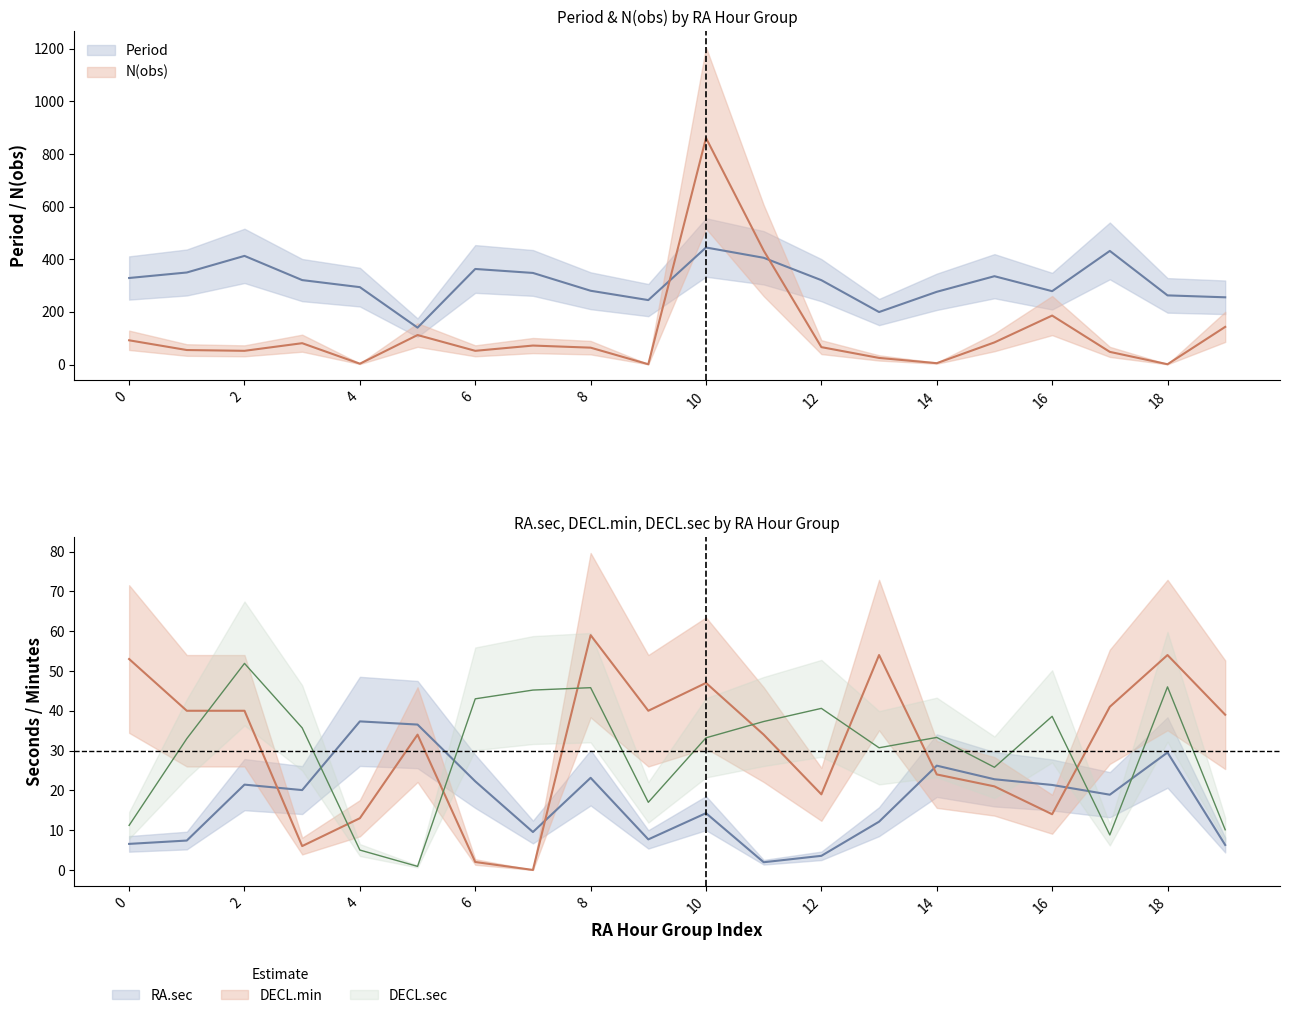

Where is the first local minimum for N(obs)?

2